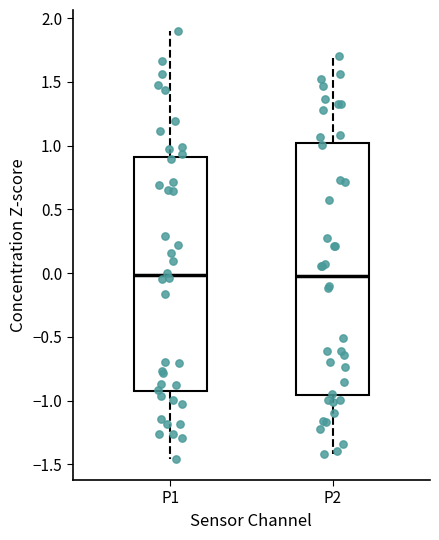

Where does the lower whisker of the box for P2 end on the y-axis? The values are not printed on the chart, so give them approximately, as read against the axis.

-1.40